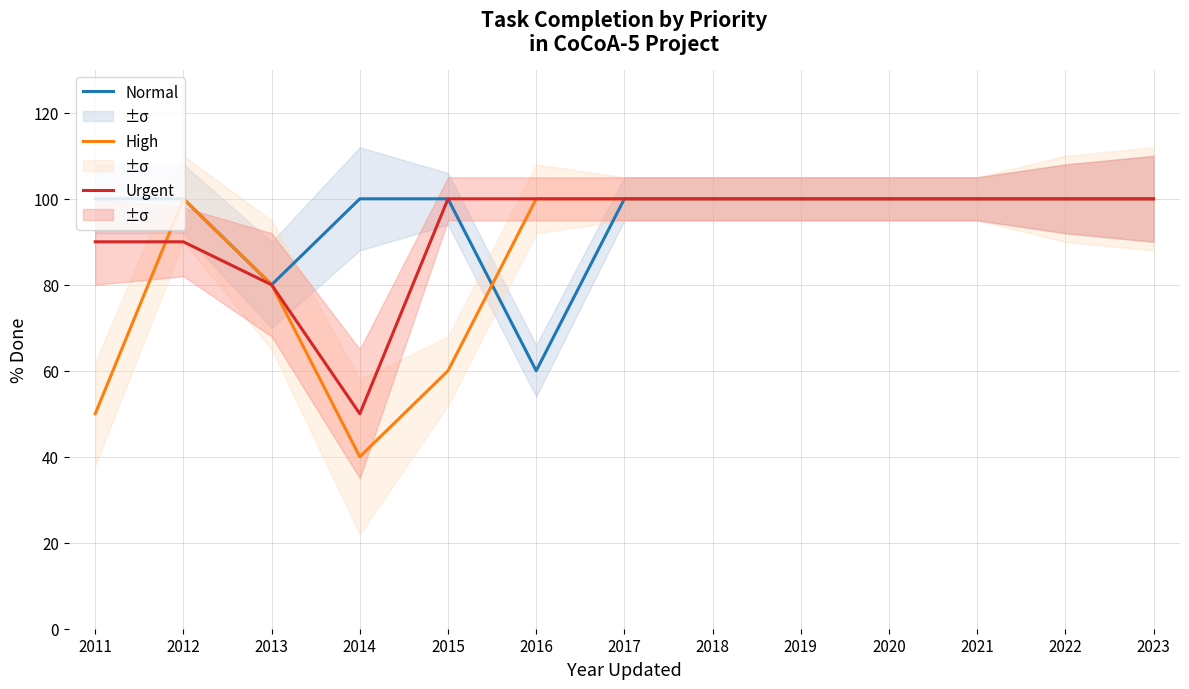

What is the sum of all Normal values?

1240